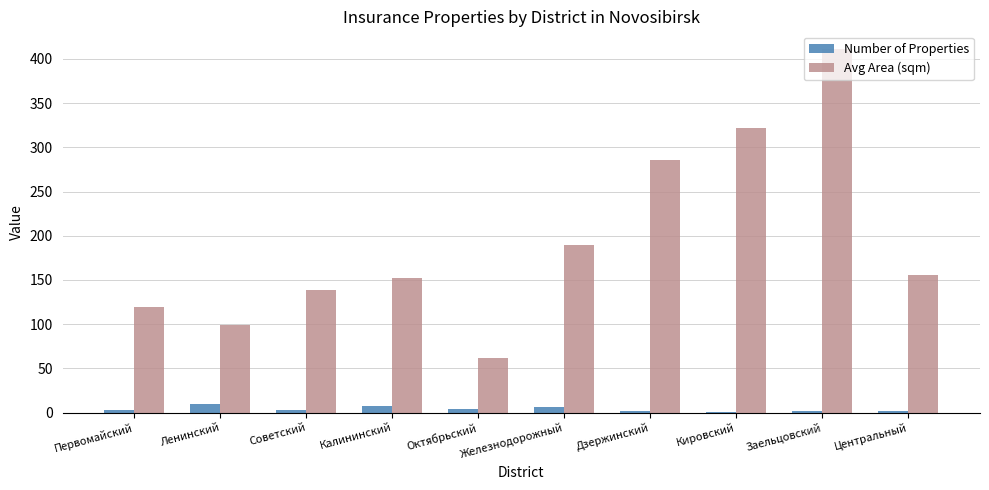

What is the sum of the Number of Properties values at Дзержинский and Центральный?

4.0